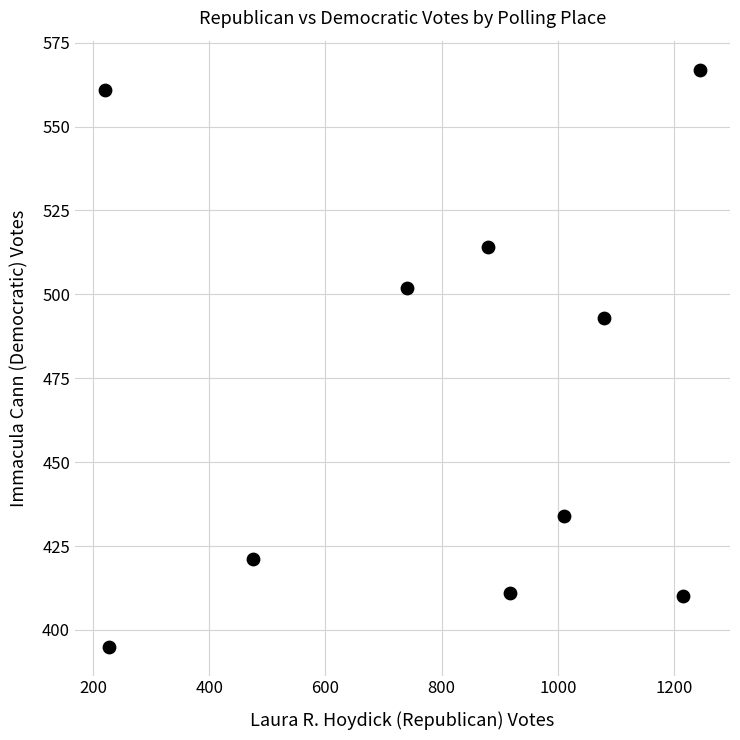

What is the average Y value?

471